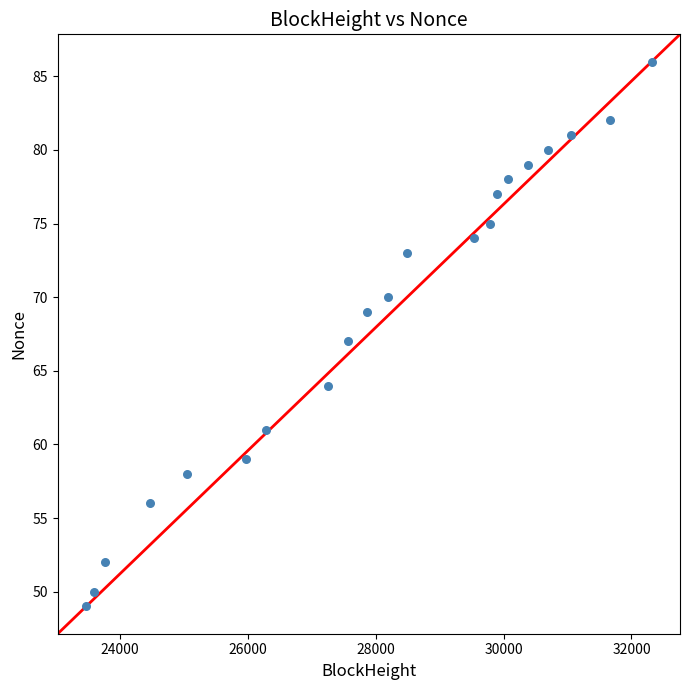

What is the range of X values (max minus min)?

8848